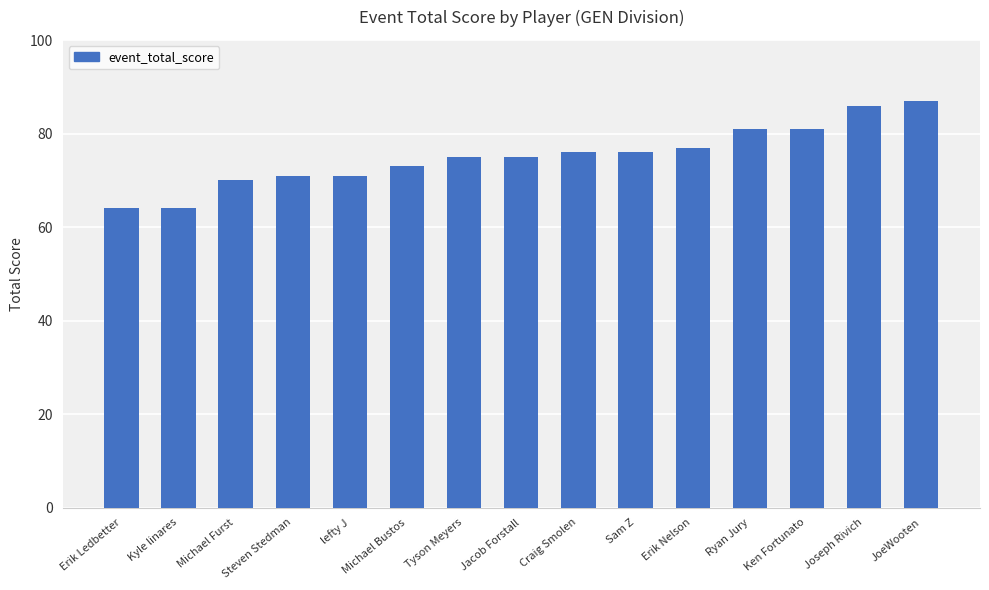

The value at JoeWooten is 52. True or false?

False